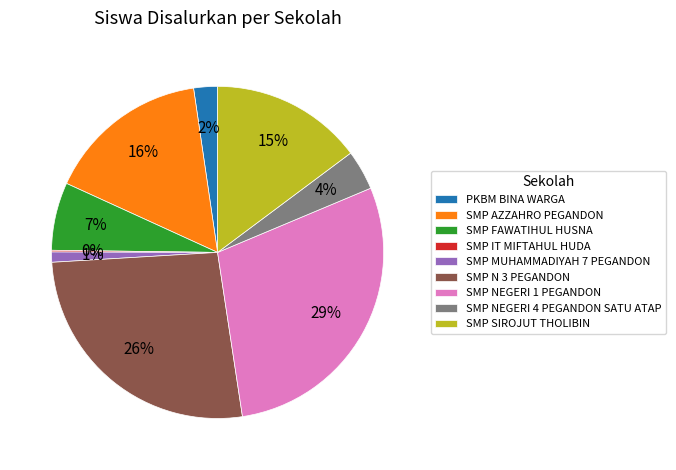

Is SMP MUHAMMADIYAH 7 PEGANDON the majority of the pie?

No